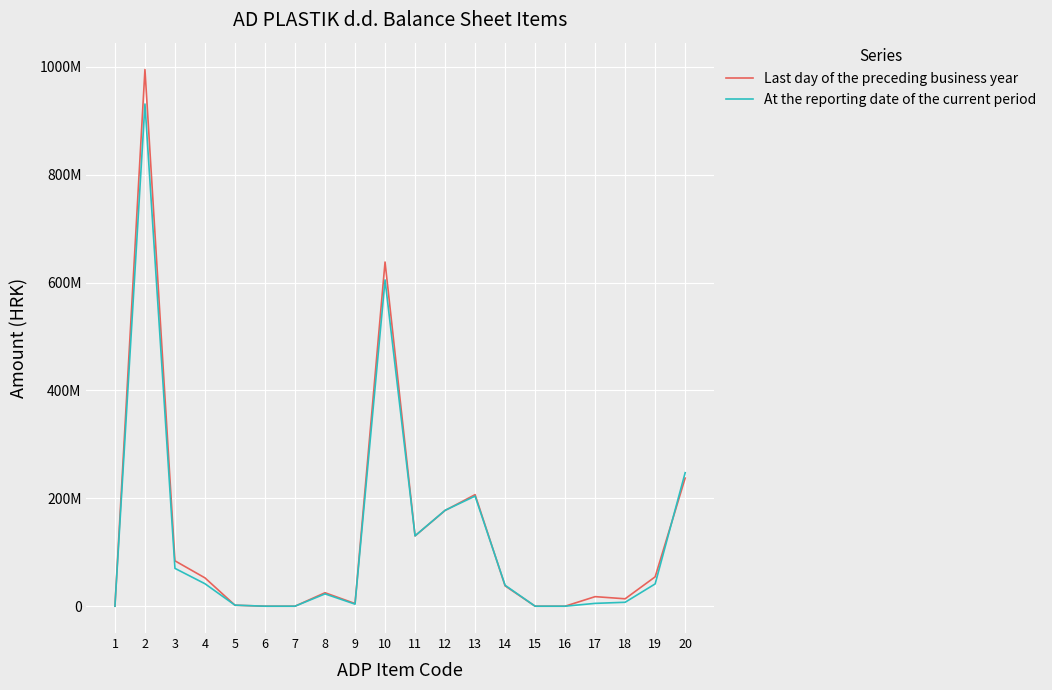

How many interior local peaks does the Last day of the preceding business year series have?

5